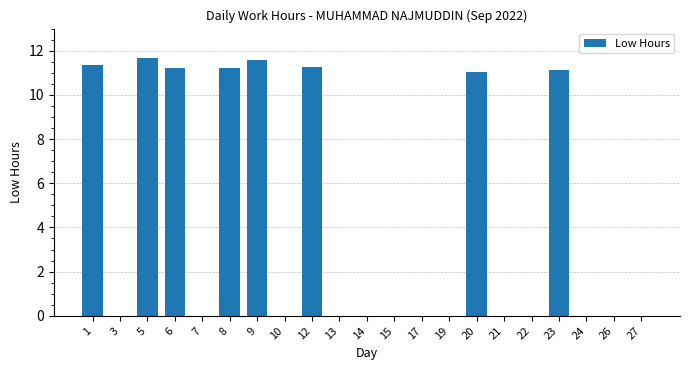

What is the change in value from 6 to 10?

-11.2